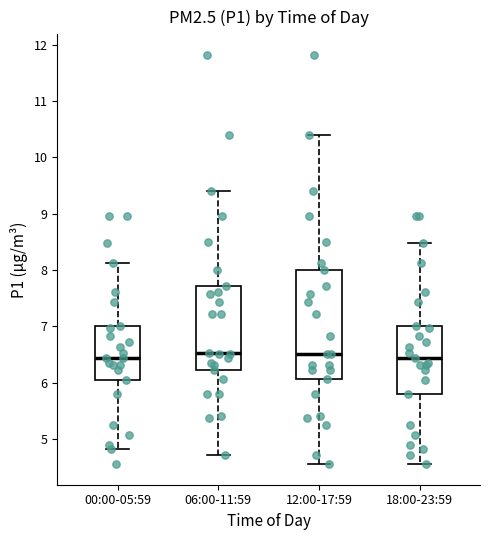

Which box is the tallest, from its lower edge to its upper edge?

12:00-17:59